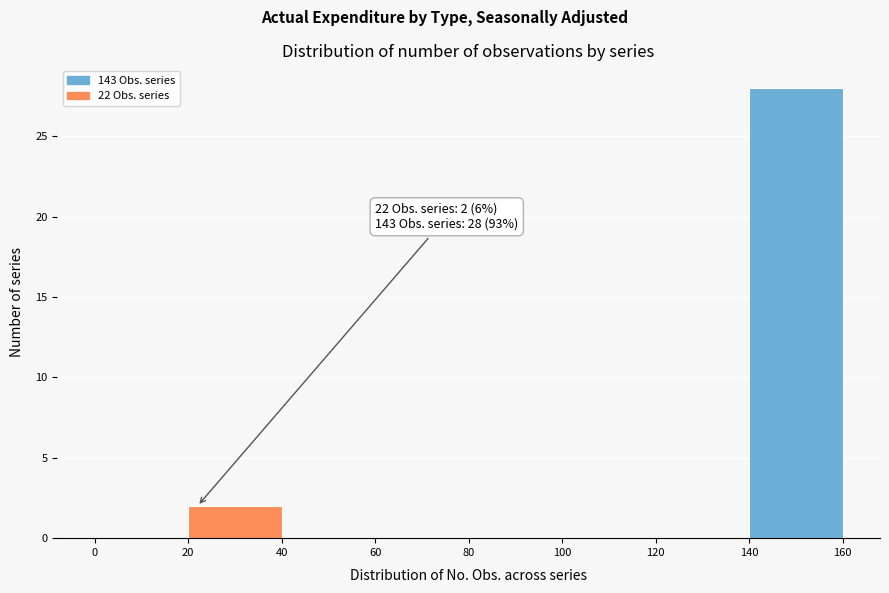

Over which range of the x-axis is the bar tallest?

140 to 160